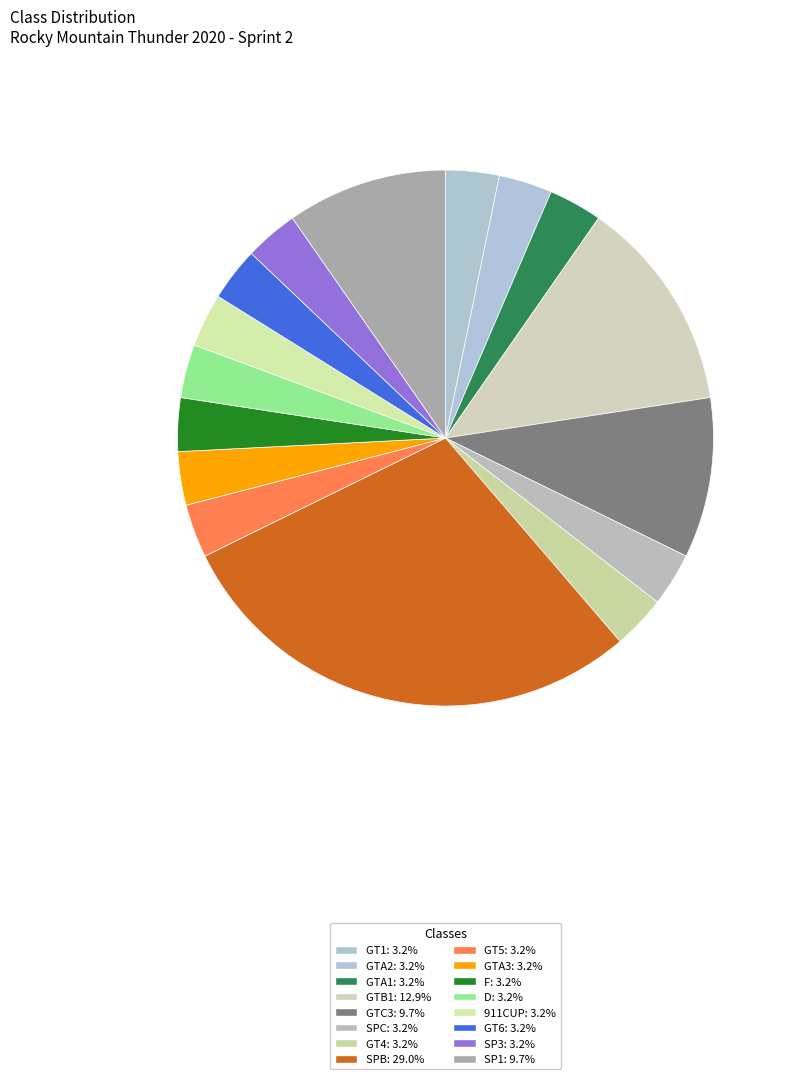

The SPB slice represents 16% of the pie. True or false?

False